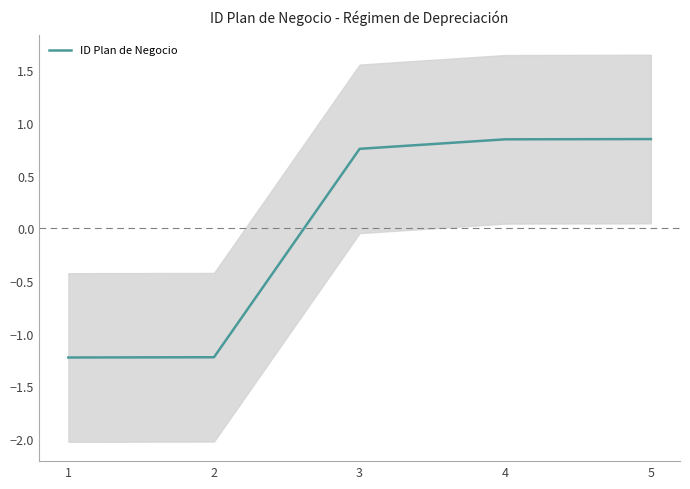

Reading left to right, what are all the values shown in this chart?

-1.2	-1.2	0.8	0.8	0.8